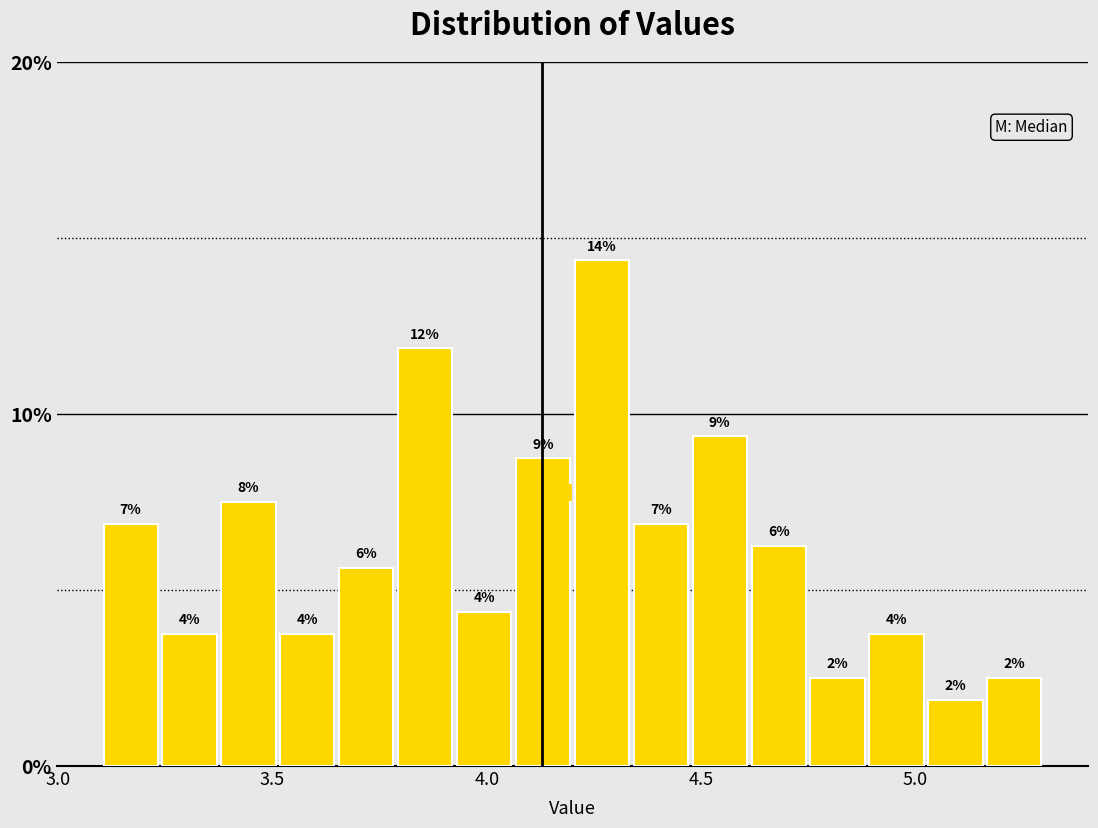

Around what value on the x-axis is the tallest bar? Give the approximate position of its centre, as read against the axis.

4.25